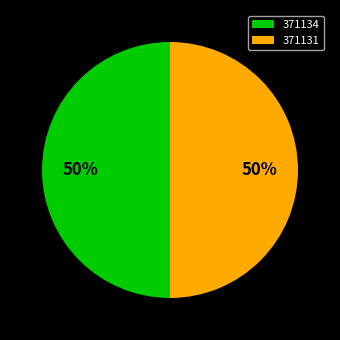

To the nearest percent, what portion does 371134 represent?

50%